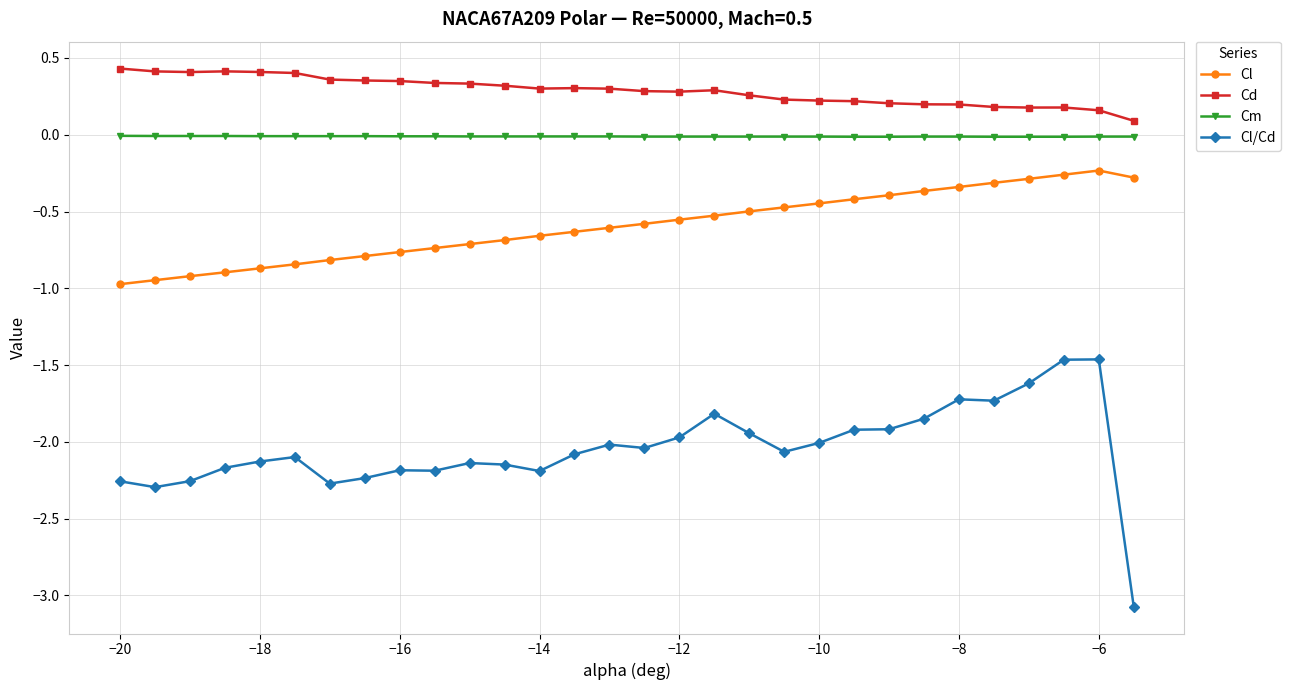

True or false: Cl and Cl/Cd intersect in this chart.

False